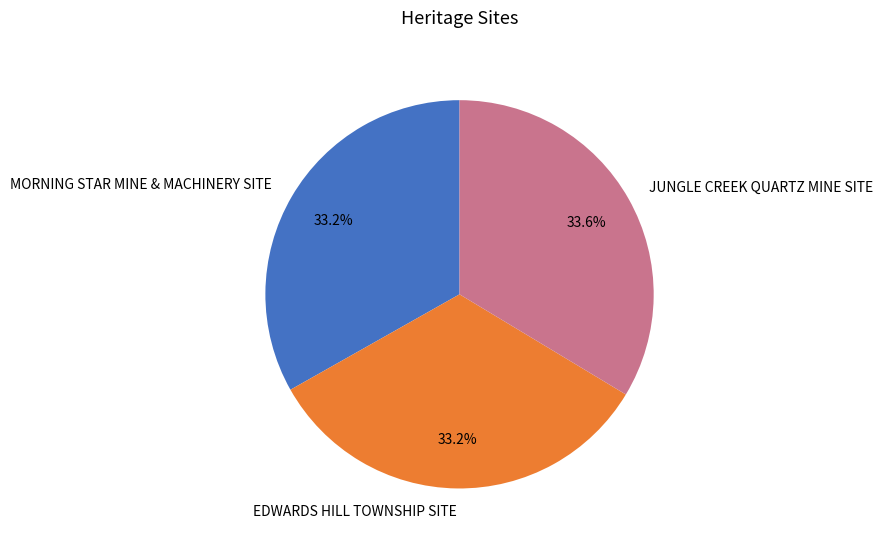

Is there a majority slice in this chart?

No